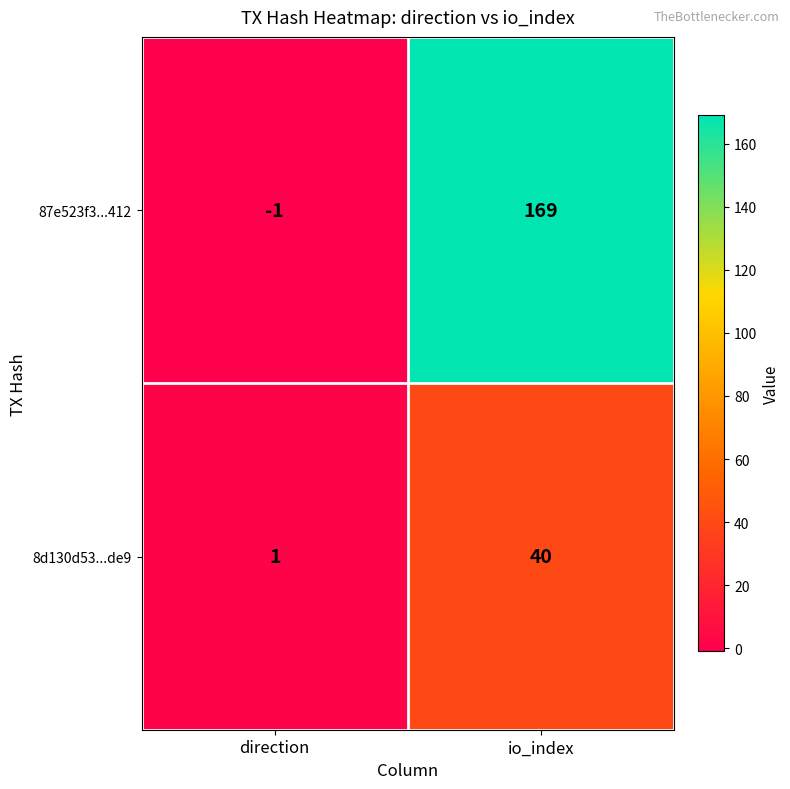

What is the sum of the 87e523f3...412 values at io_index and direction?

168